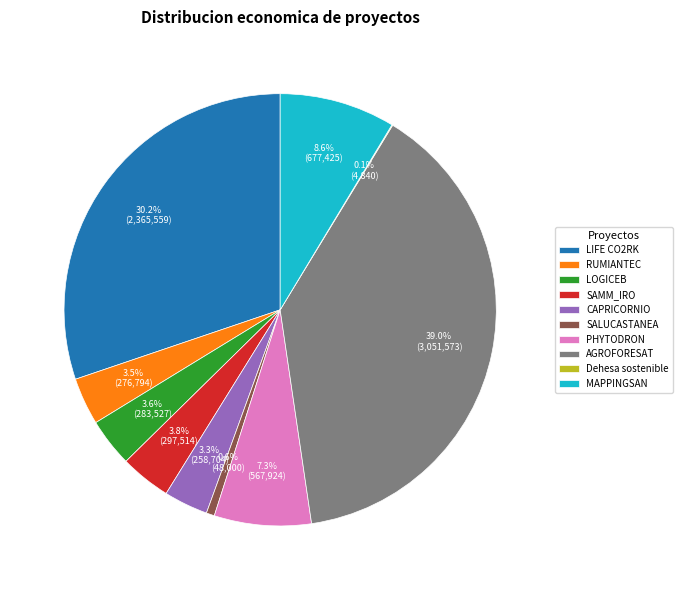

What is the largest slice in the pie chart?

AGROFORESAT